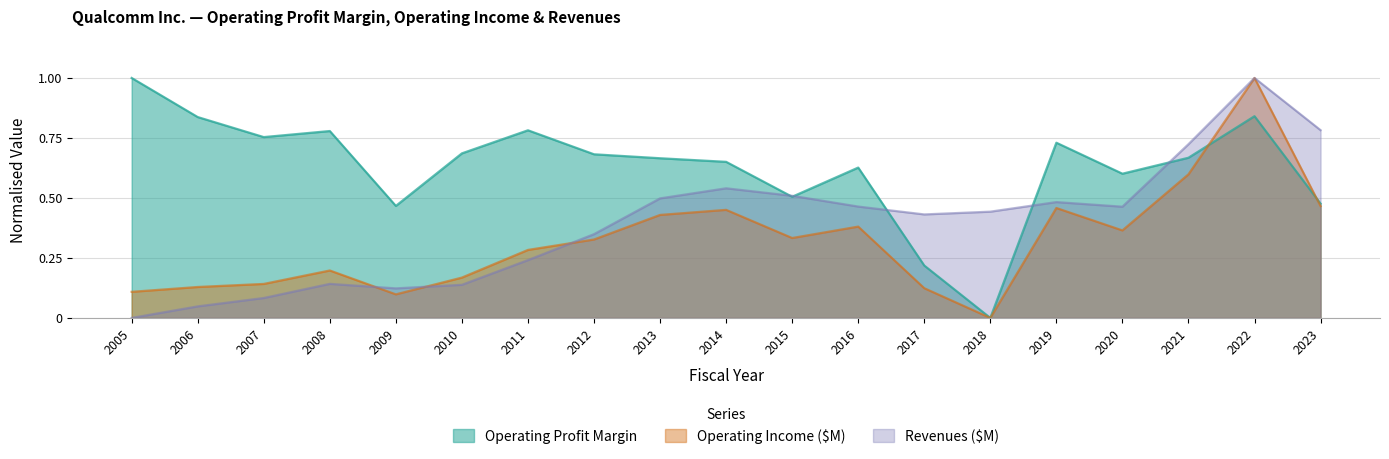

How many data points in Operating Income ($M) are above 0?

18